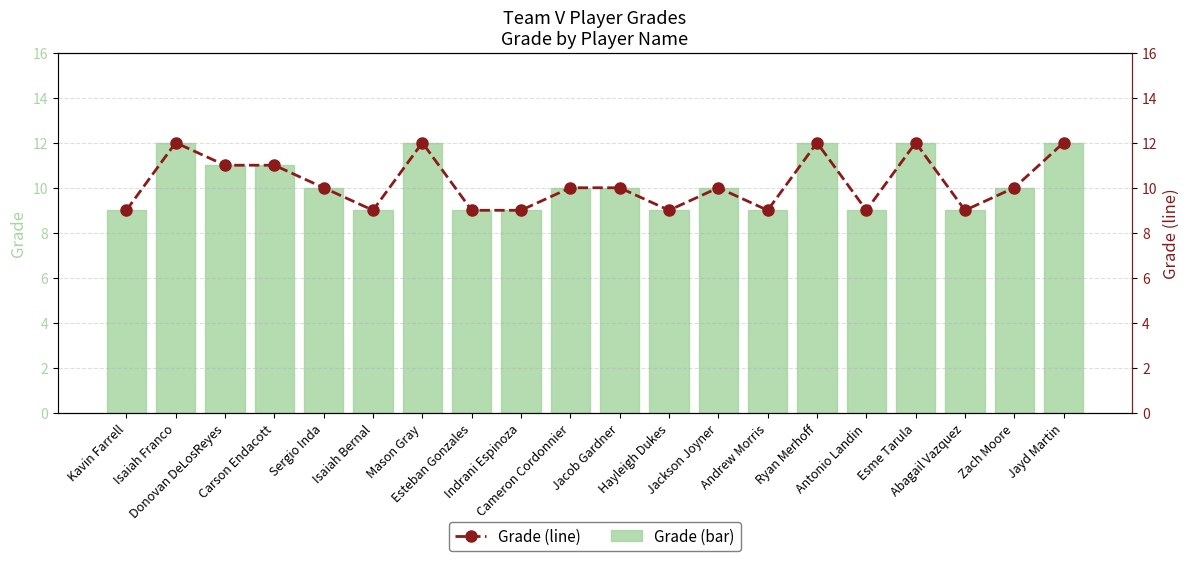

The value of Grade at Abagail Vazquez is 9. True or false?

True